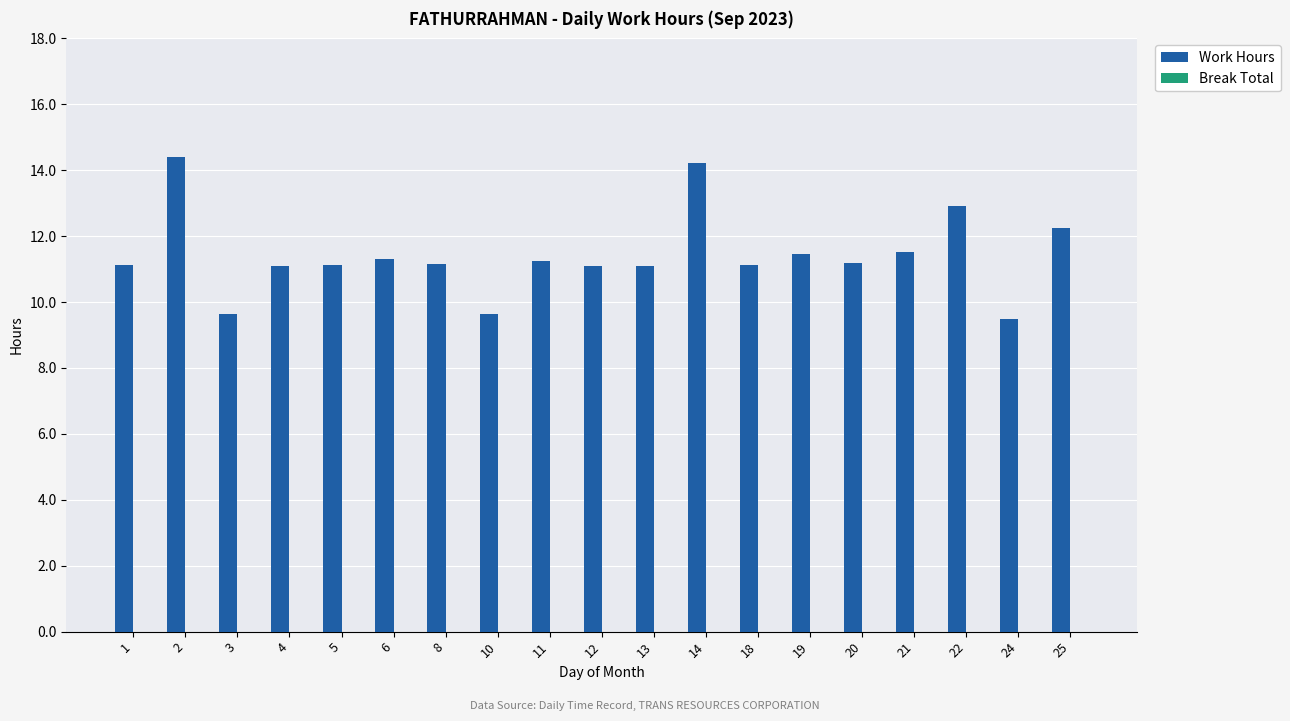

What is the maximum value shown in the chart?

14.4